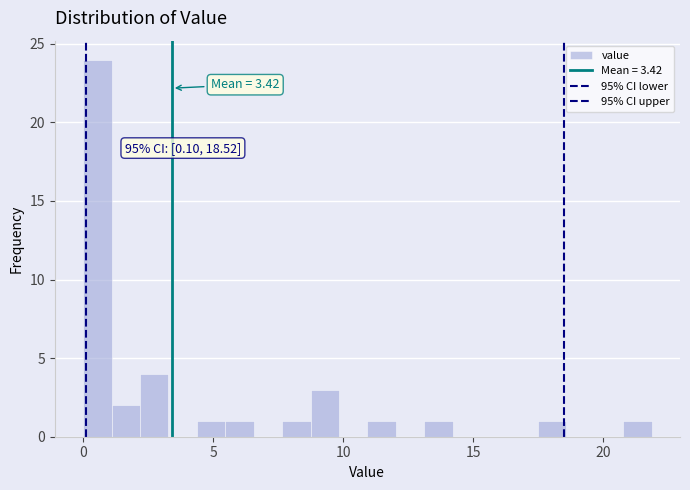

Read against the x-axis, roughly where is the centre of the tallest bar?

0.5